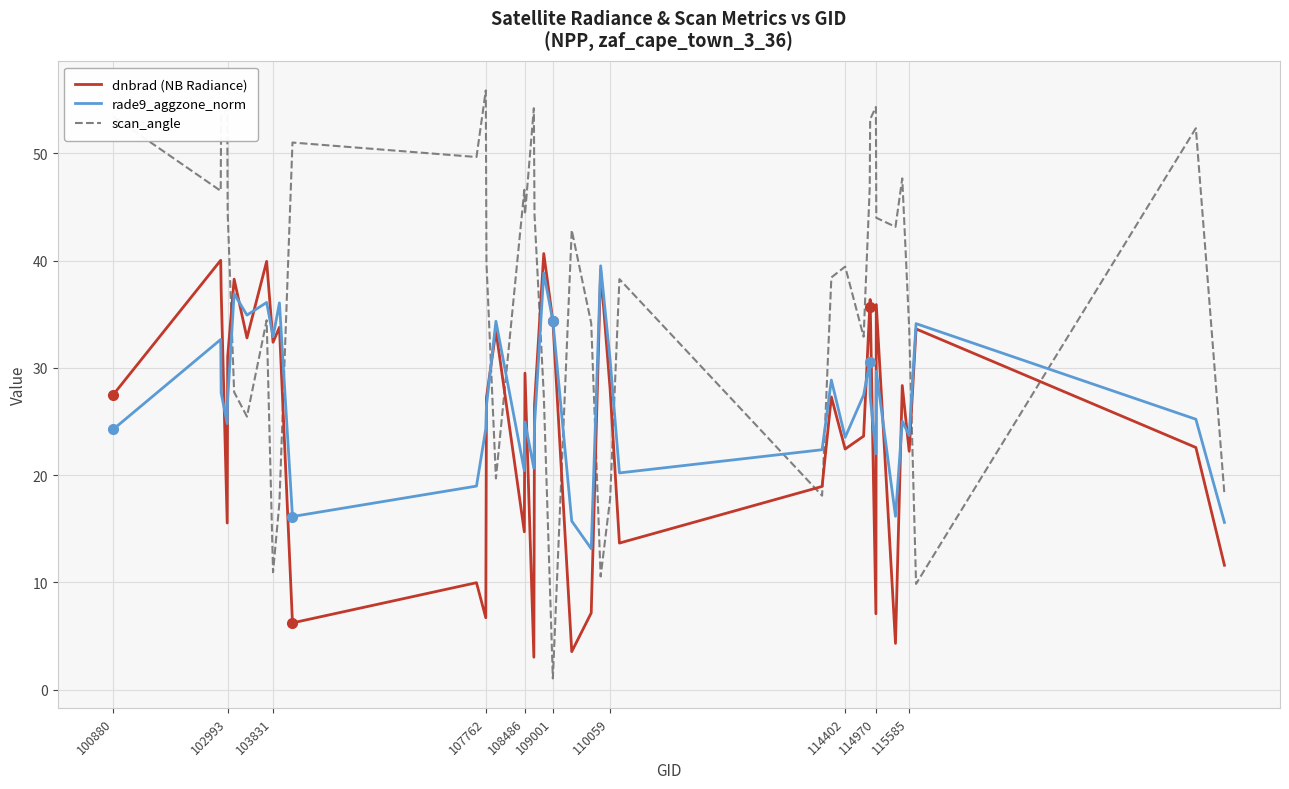

True or false: dnbrad (NB Radiance) has more than 0 interior local peaks.

True